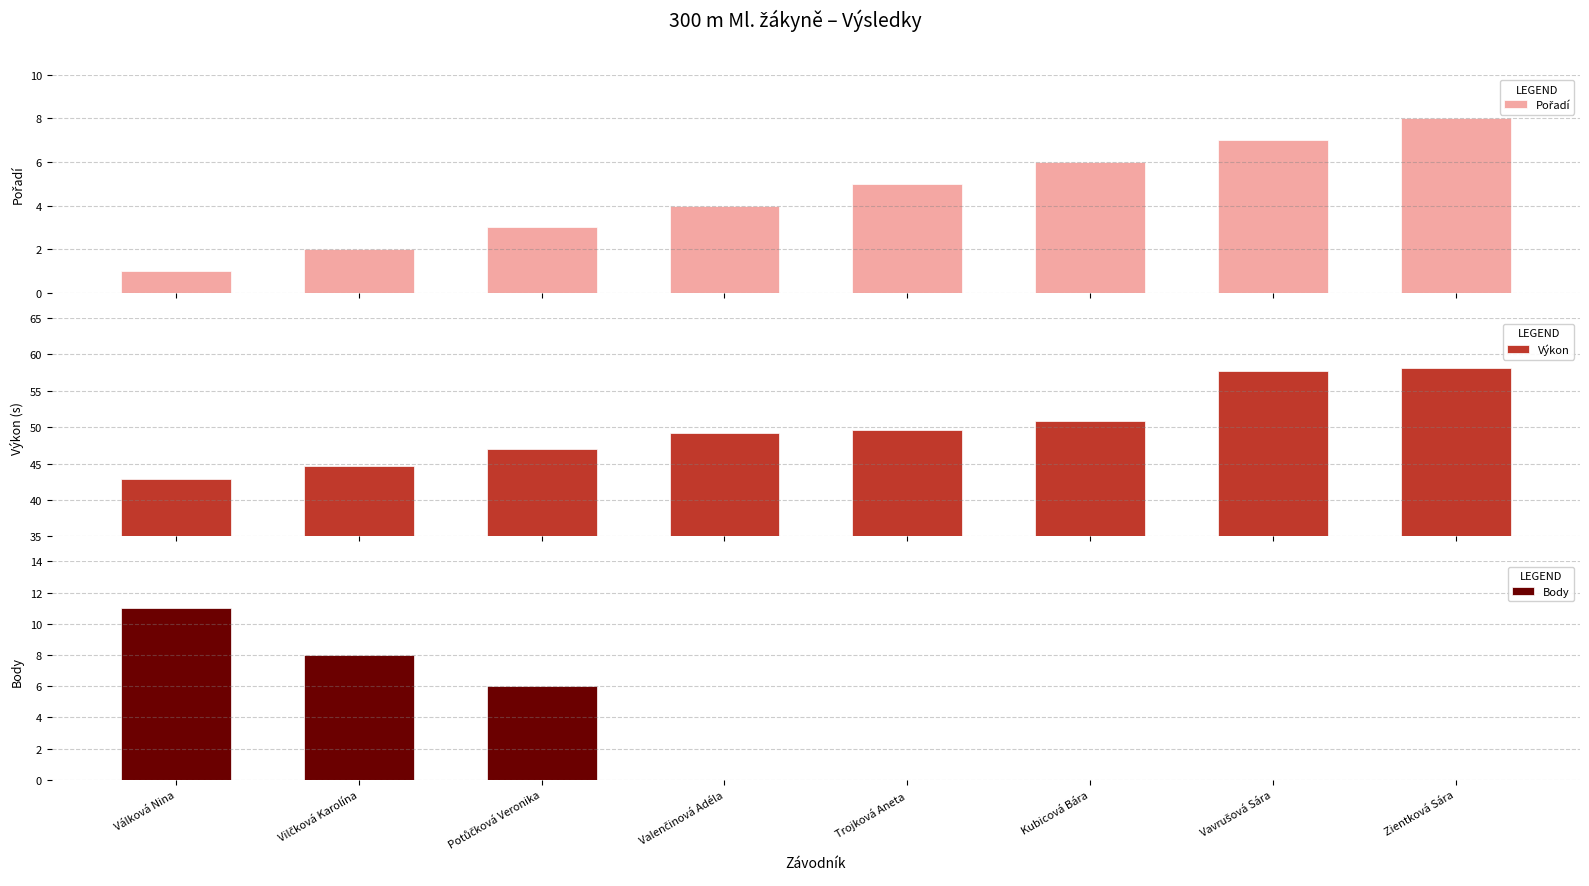

What is the average value of the Pořadí series?

4.5